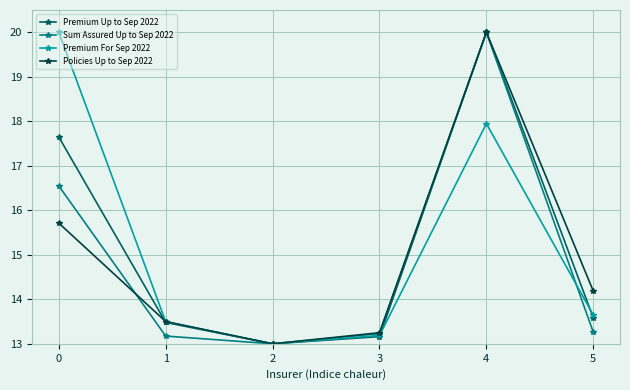

At which label does Sum Assured Up to Sep 2022 reach its minimum?

2